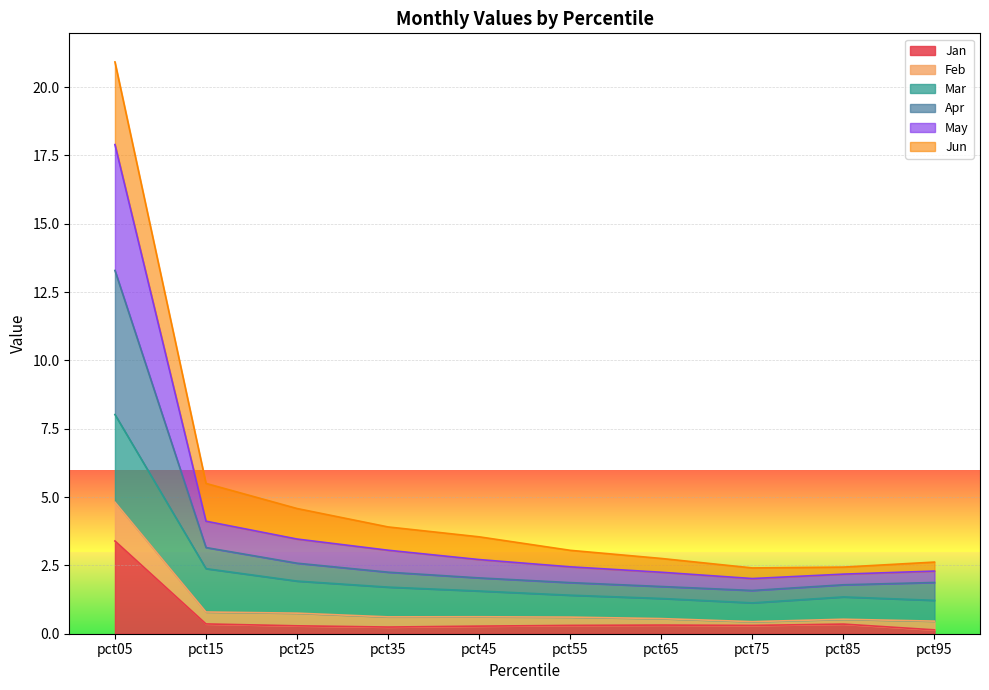

What is the maximum value for Jan?

3.4